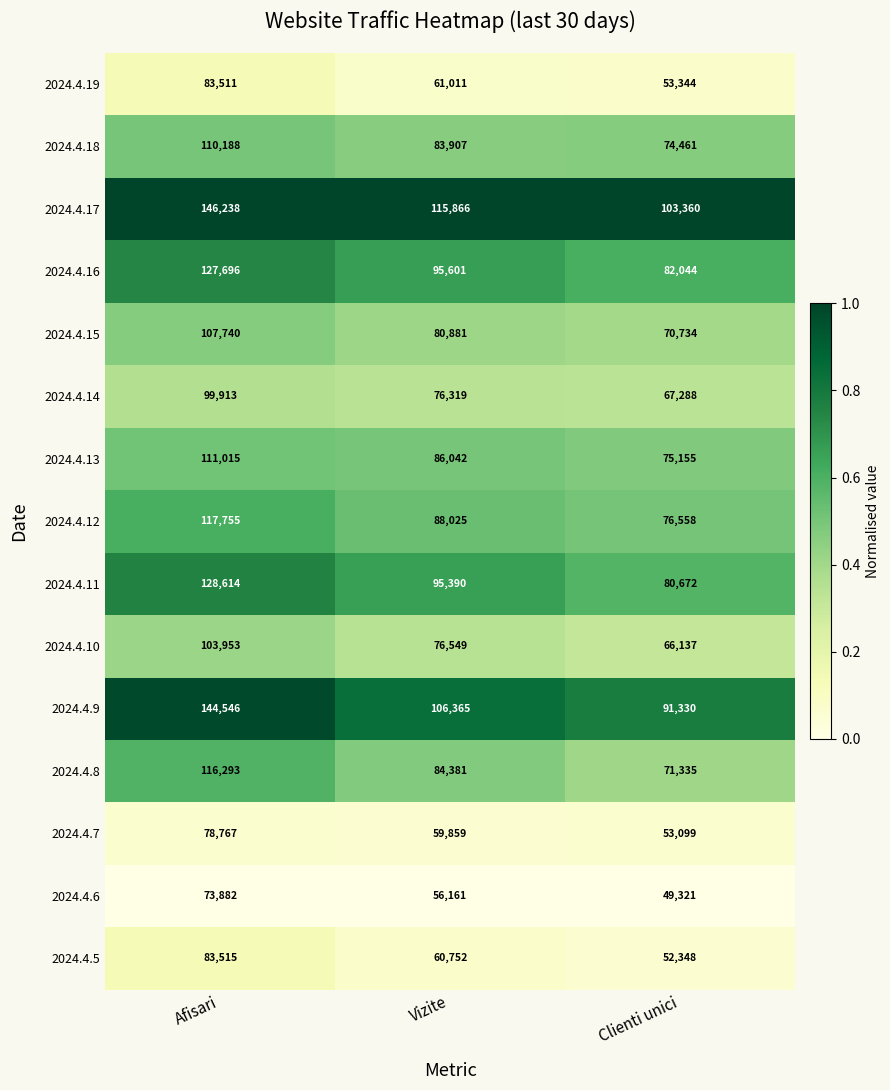

What is the spread (max minus min) of values at Afisari?

72356